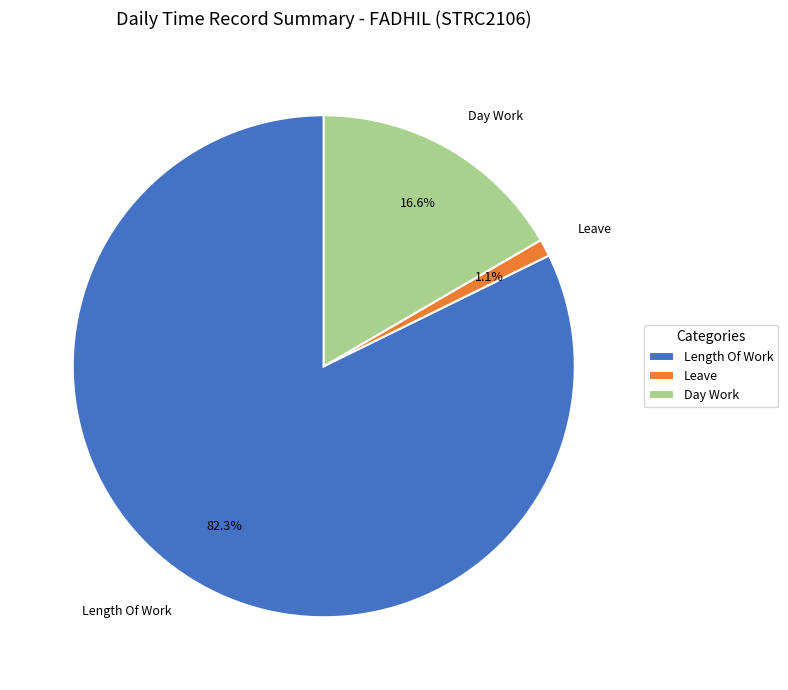

Which has a higher value, Length Of Work or Day Work?

Length Of Work